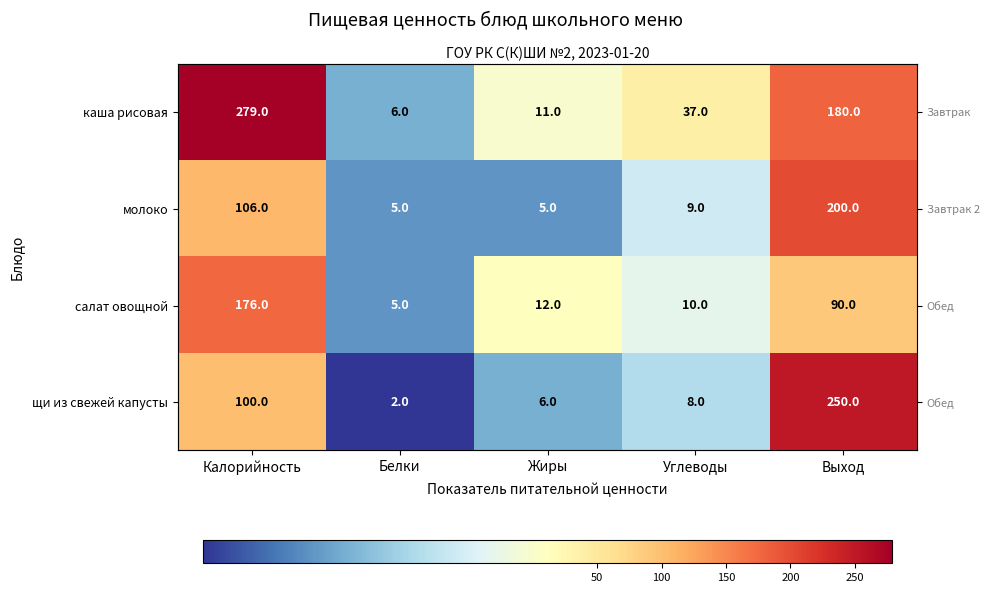

What is the sum of the щи из свежей капусты values at Белки and Калорийность?

102